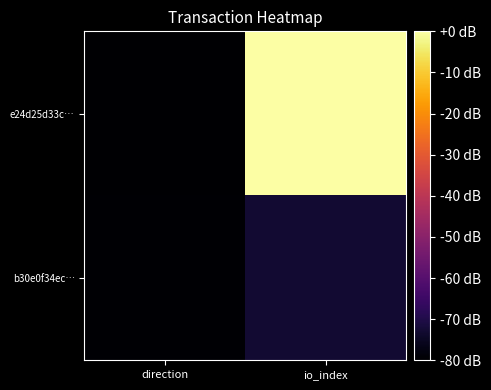

List the series in order of their peak value, lowest first.

b30e0f34ec…, e24d25d33c…